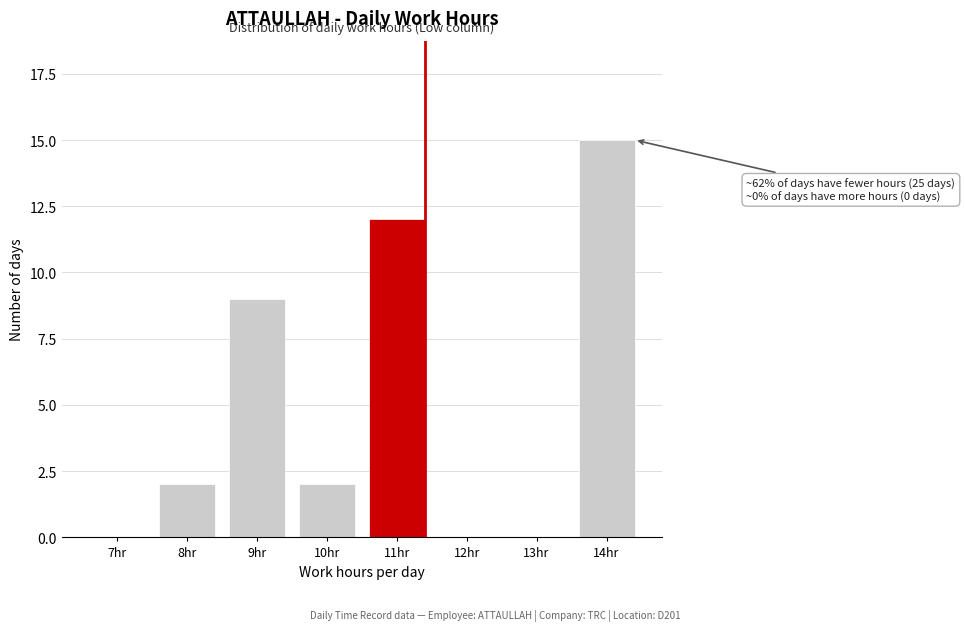

Reading right to left, list all the values displayed in this chart.

14hr=15	13hr=0	12hr=0	11hr=12	10hr=2	9hr=9	8hr=2	7hr=0